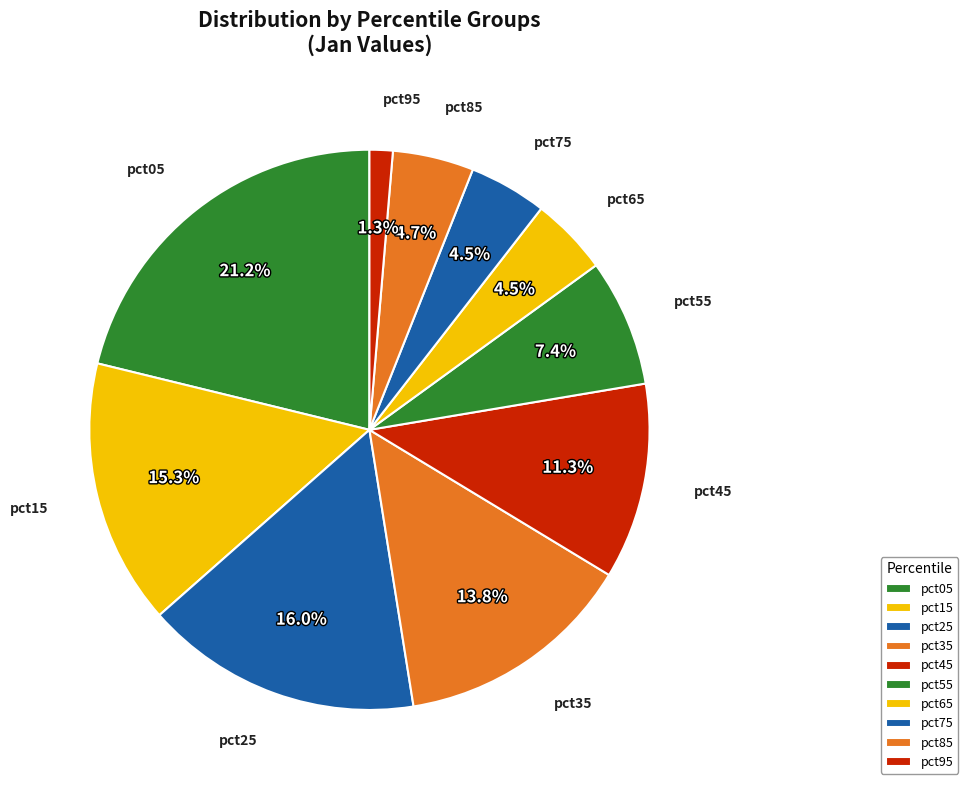

To the nearest percent, what is the difference between the largest and smallest slice percentages?

20%